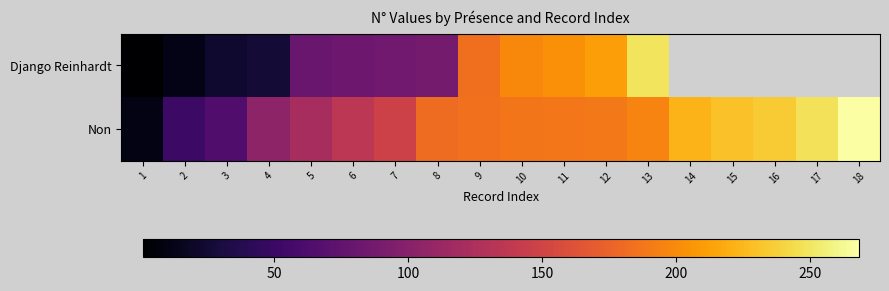

What is the smallest value displayed?

1.0